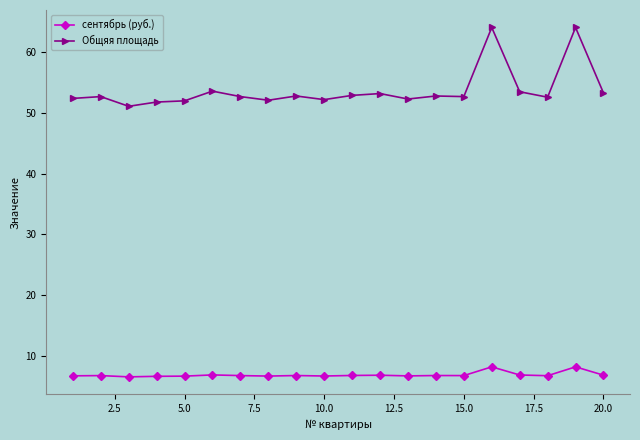

True or false: Общяя площадь and сентябрь (руб.) intersect in this chart.

False